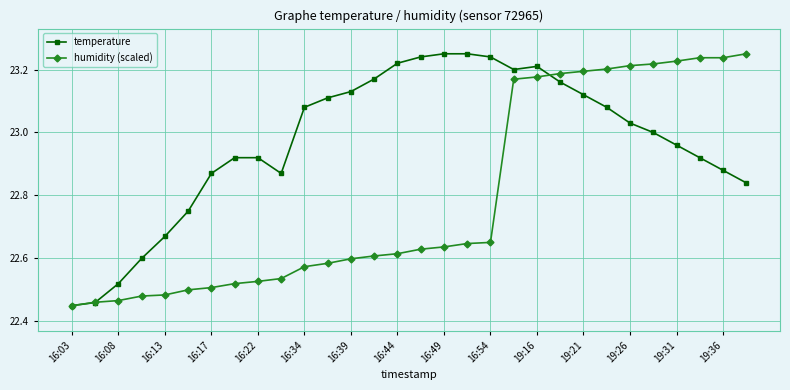

Which series has the largest total across all categories?

temperature